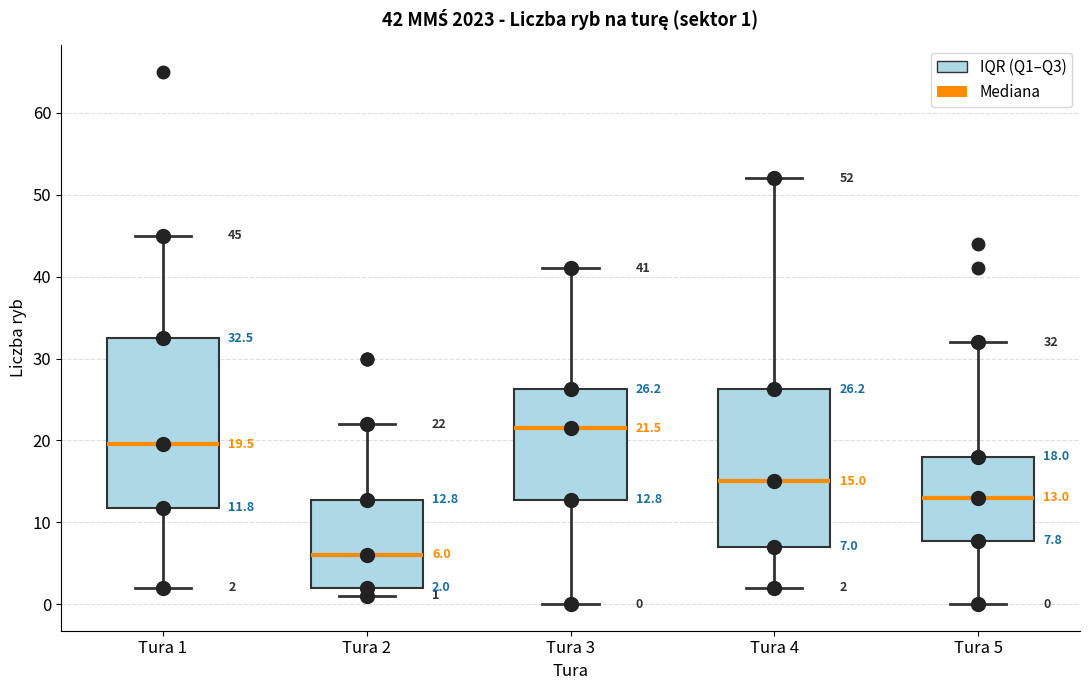

Which box has the lowest median line?

Tura 2